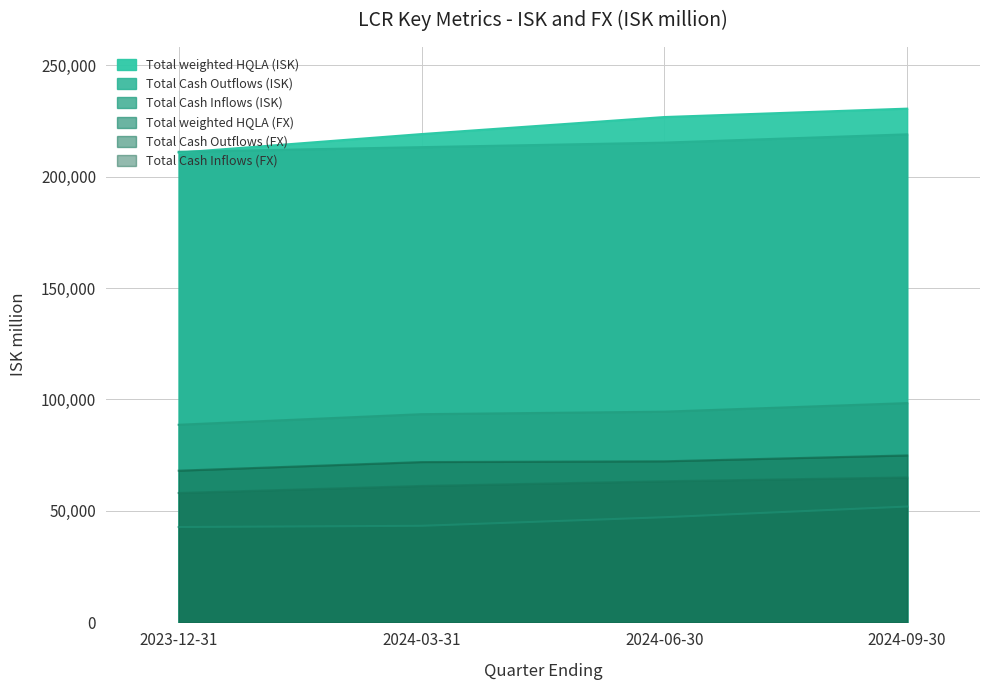

At 2024-03-31, list the series in order from smallest to largest.

Total weighted HQLA (FX), Total Cash Outflows (FX), Total Cash Inflows (FX), Total Cash Inflows (ISK), Total Cash Outflows (ISK), Total weighted HQLA (ISK)